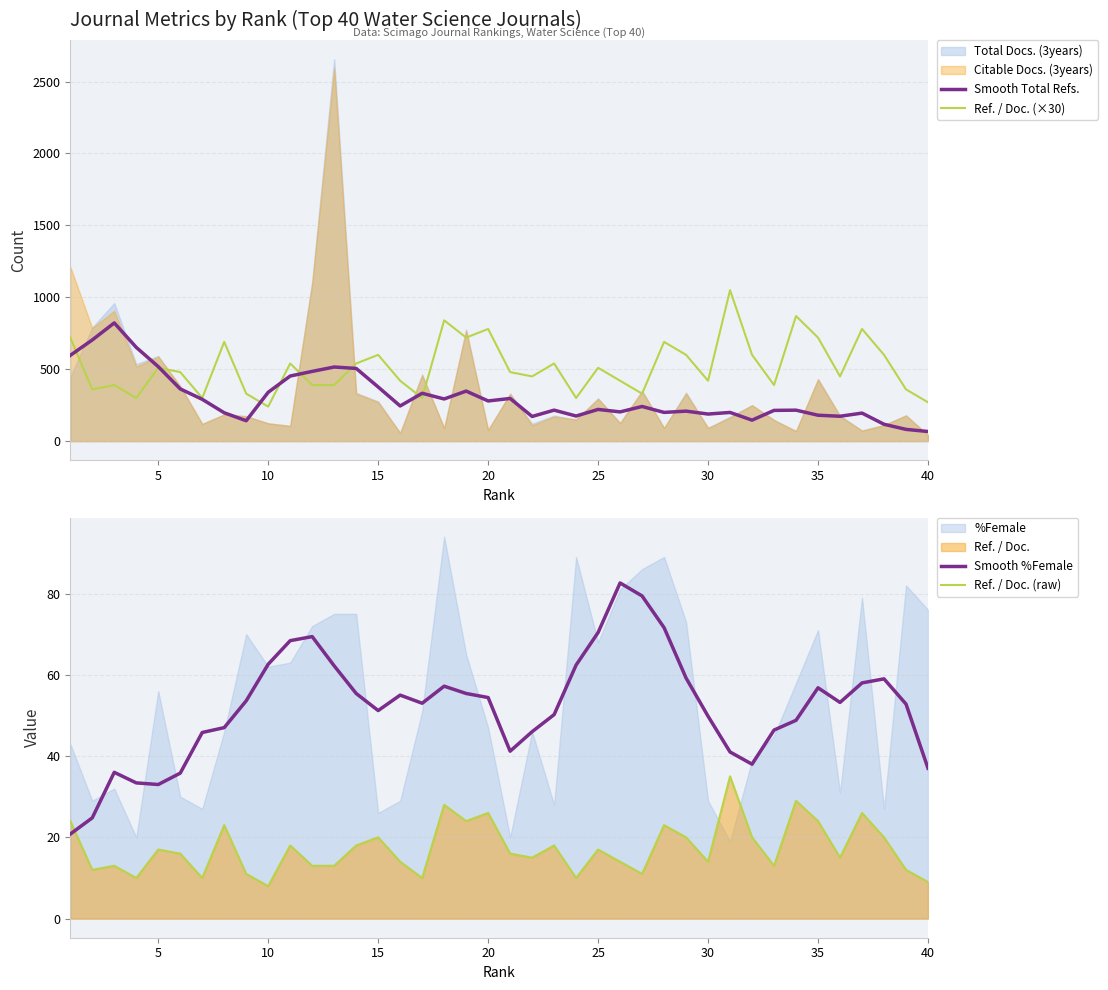

How many categories are shown in the chart?

40